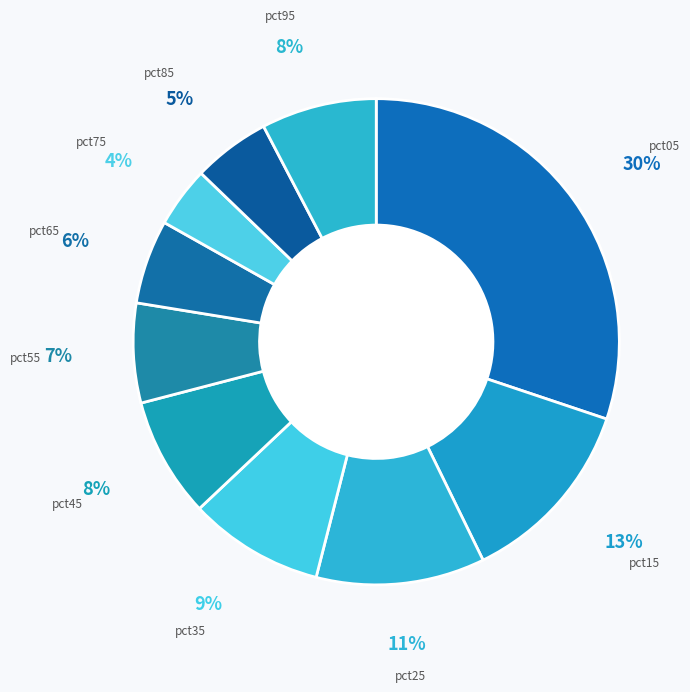

To the nearest percent, what is the difference between the largest and smallest slice percentages?

26%